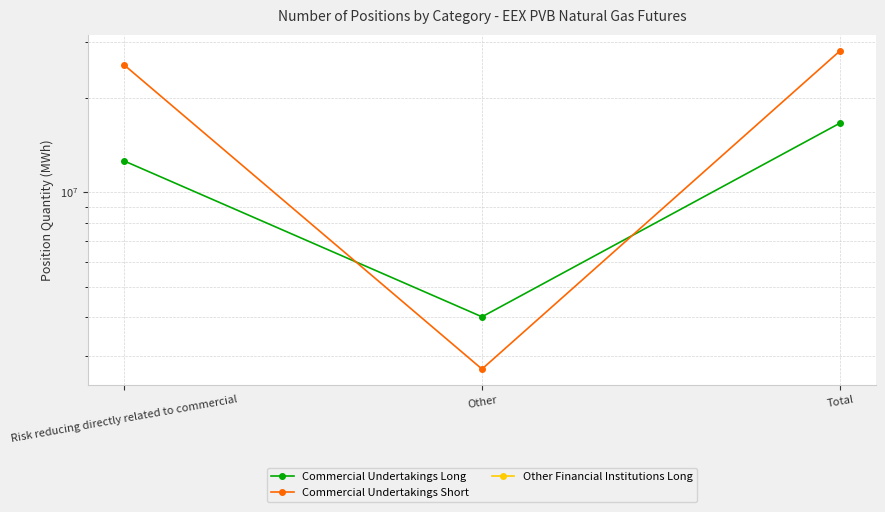

Rank the series at Other from lowest to highest value.

Other Financial Institutions Long, Commercial Undertakings Short, Commercial Undertakings Long